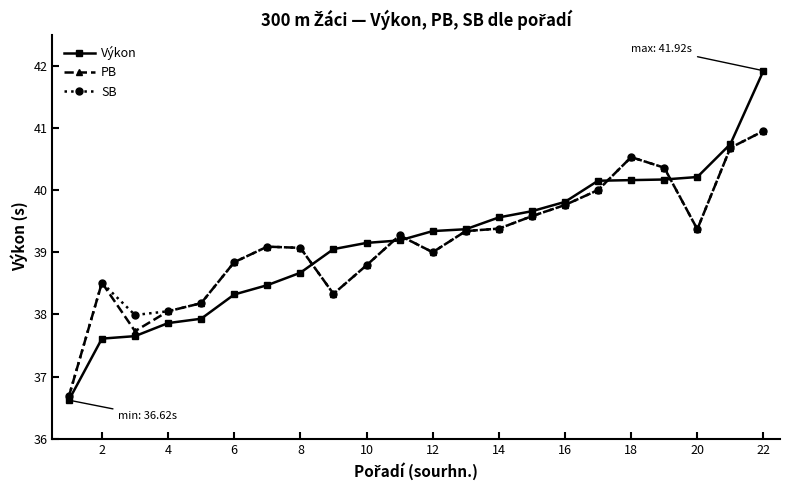

Count the number of data series in this chart.

3